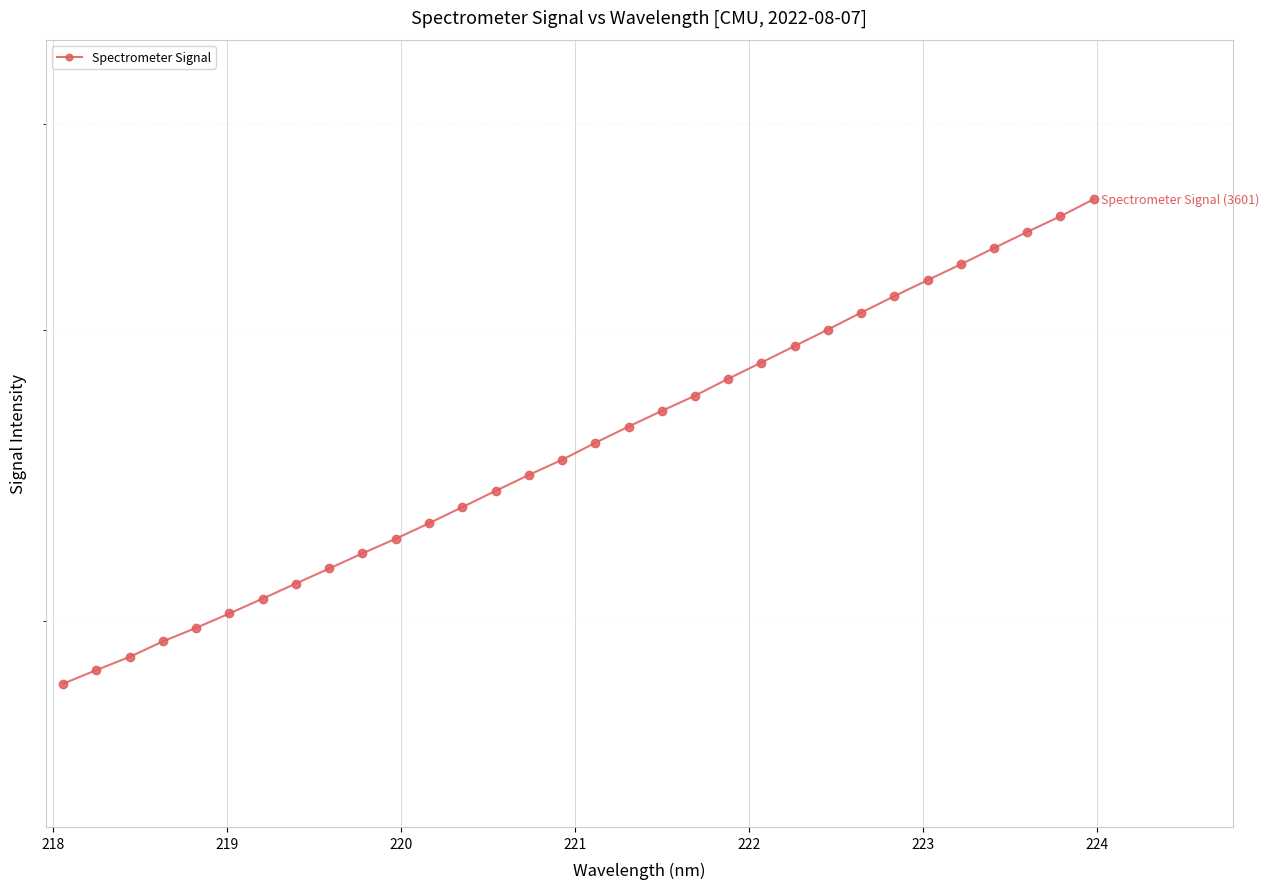

What is the difference between the maximum and minimum values?

1770.0